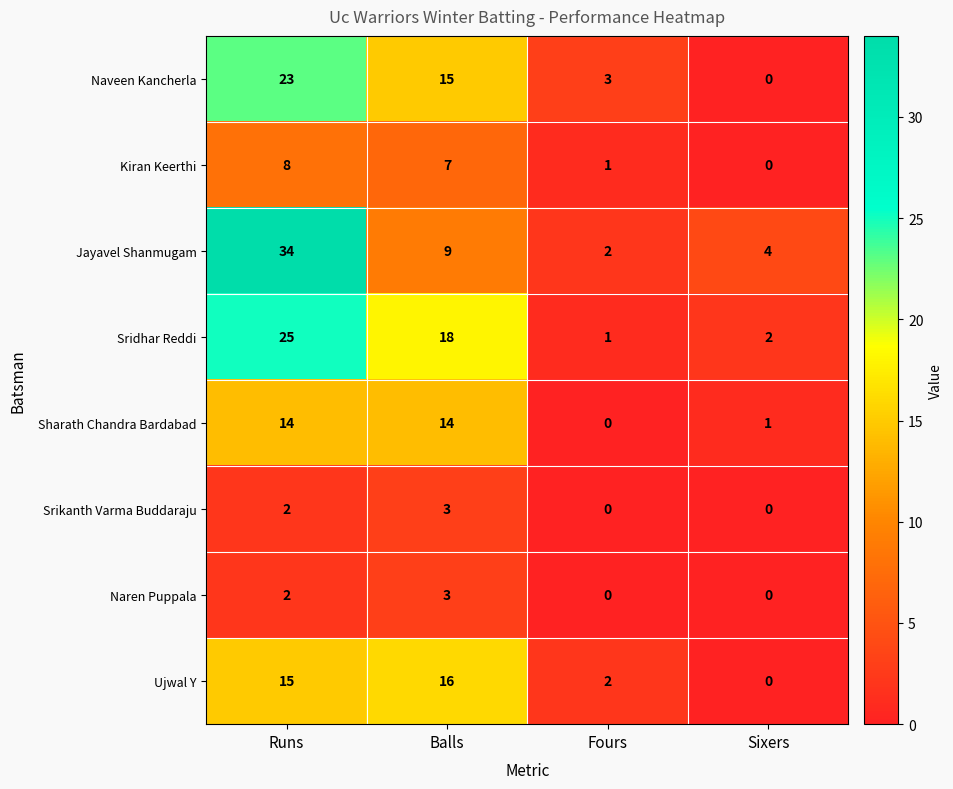

How many distinct data groups are displayed?

8